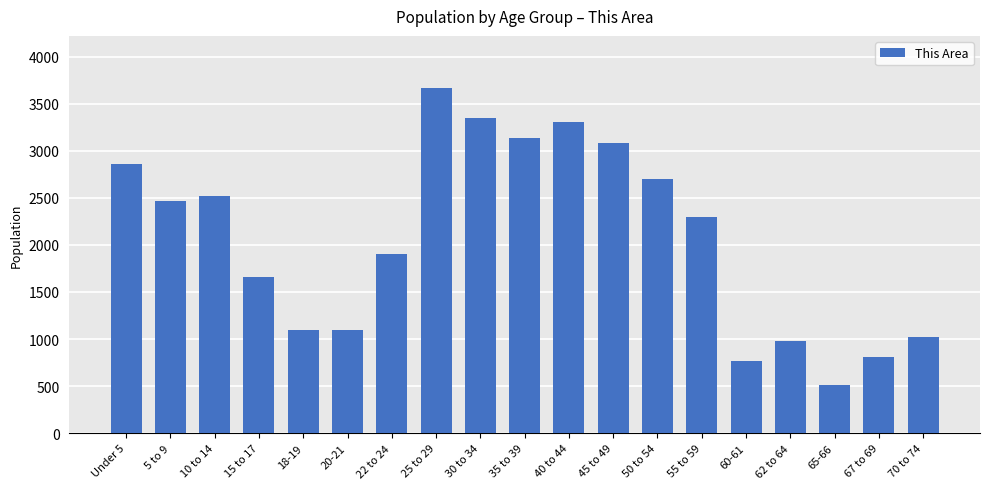

The chart shows a value of 4450 at 10 to 14. True or false?

False